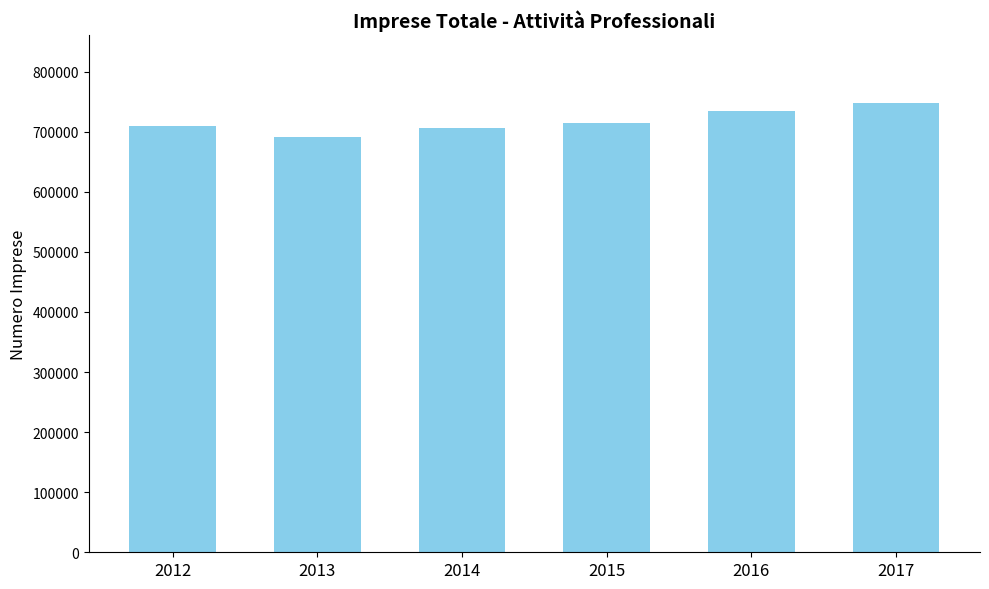

What is the ratio of the value at 2012 to the value at 2016?

1.0